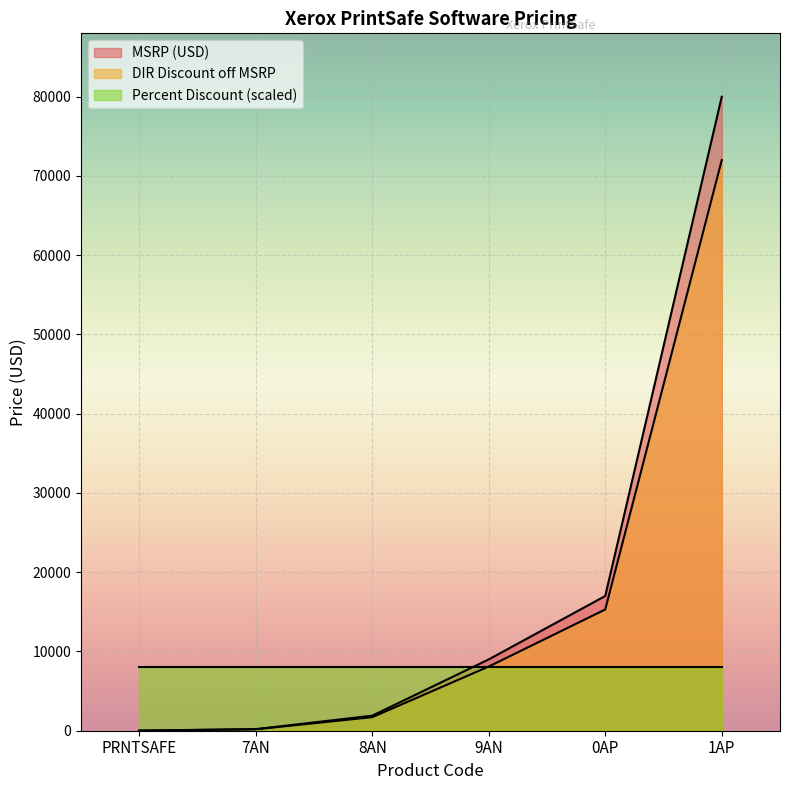

Rank the series by their average value, from highest to lowest.

MSRP (USD), DIR Discount off MSRP, Percent Discount (scaled)